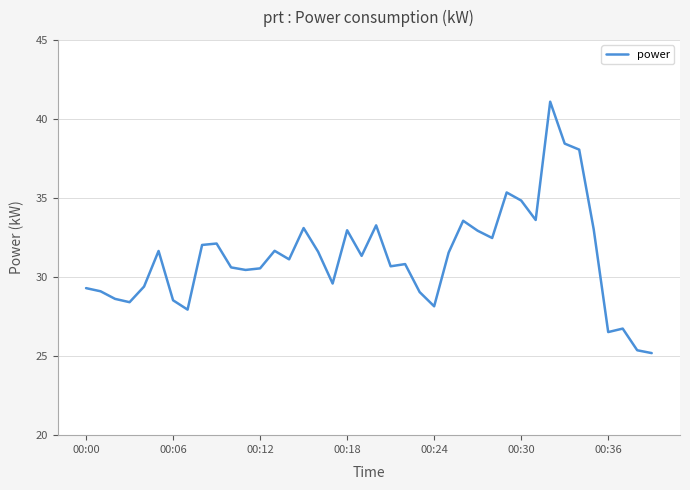

What is the difference between the maximum and minimum values?

15.9